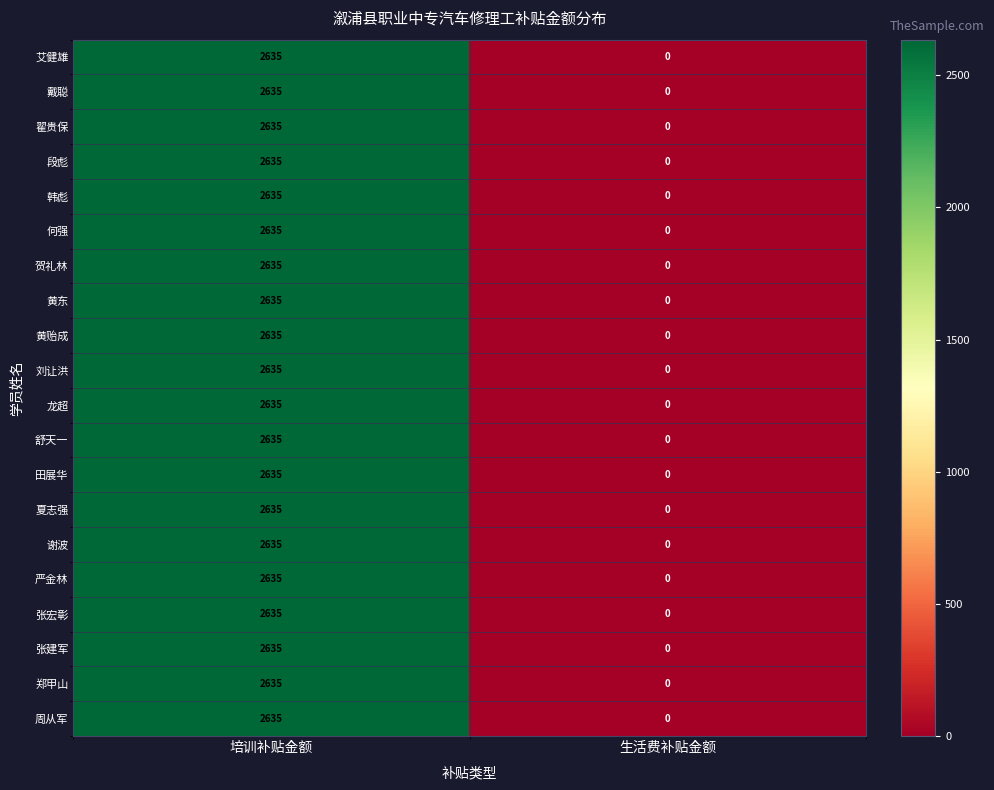

List the labels in order of 郑甲山 value, smallest first.

生活费补贴金额, 培训补贴金额